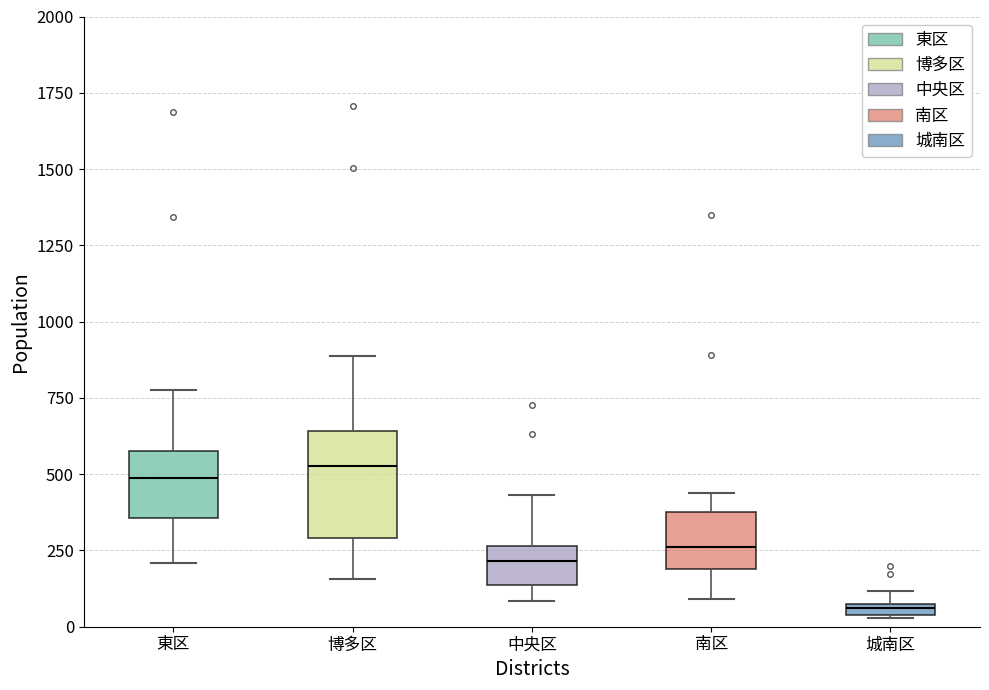

Which box's median line is the lowest?

城南区